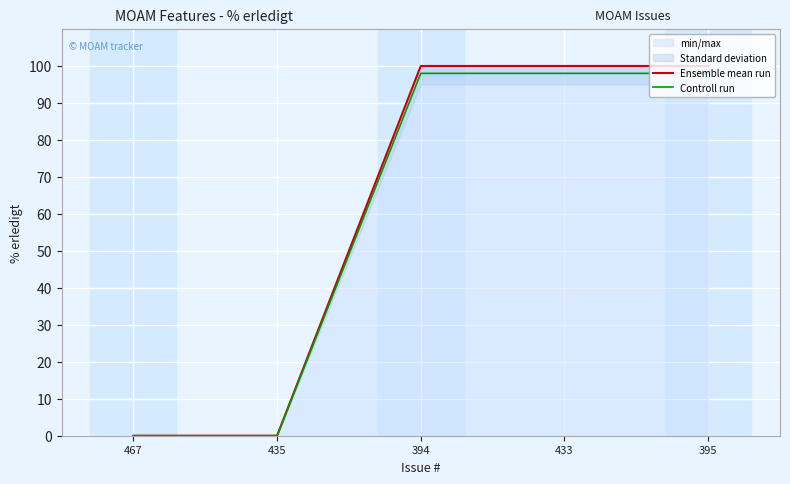

What is the average value of the Controll run series?

59